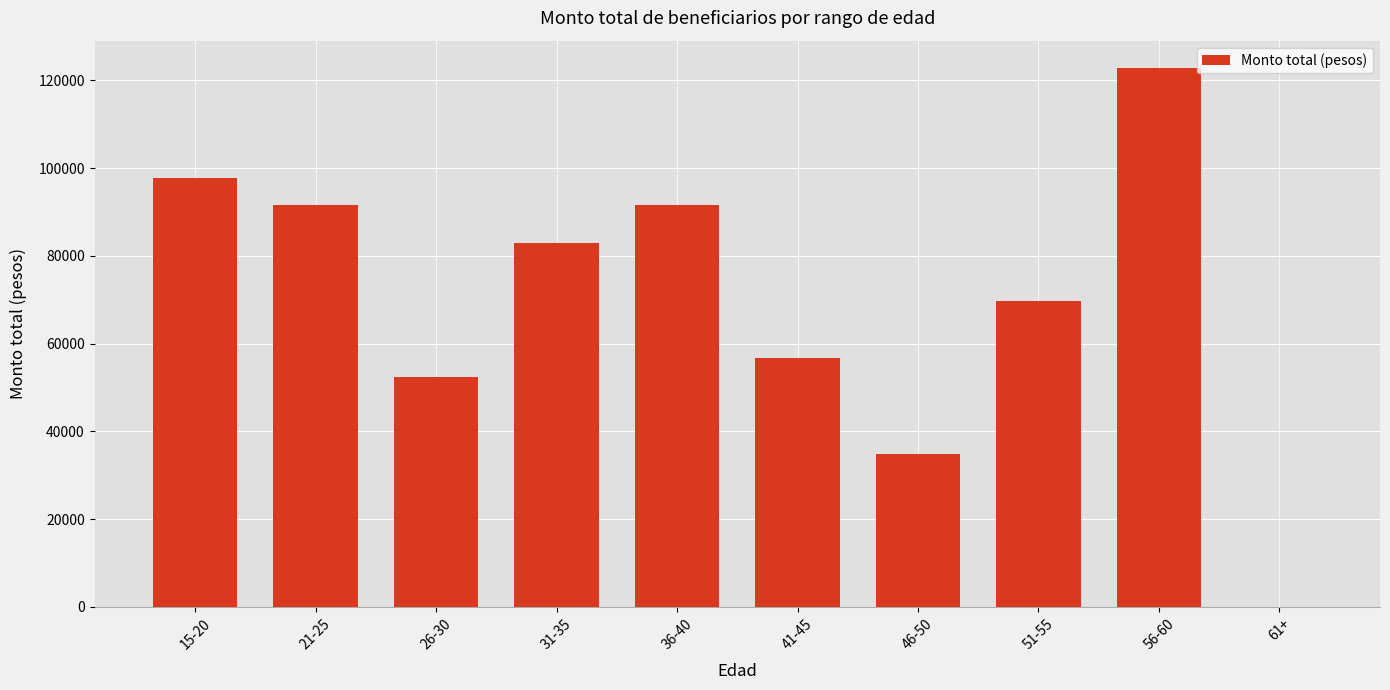

Is it true that the value at 46-50 is 34904?

True